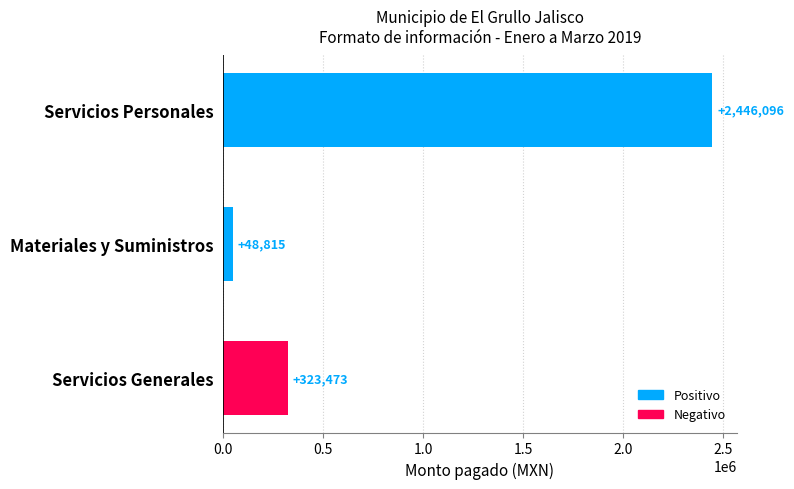

Rank the categories by value from lowest to highest.

Materiales y Suministros, Servicios Generales, Servicios Personales